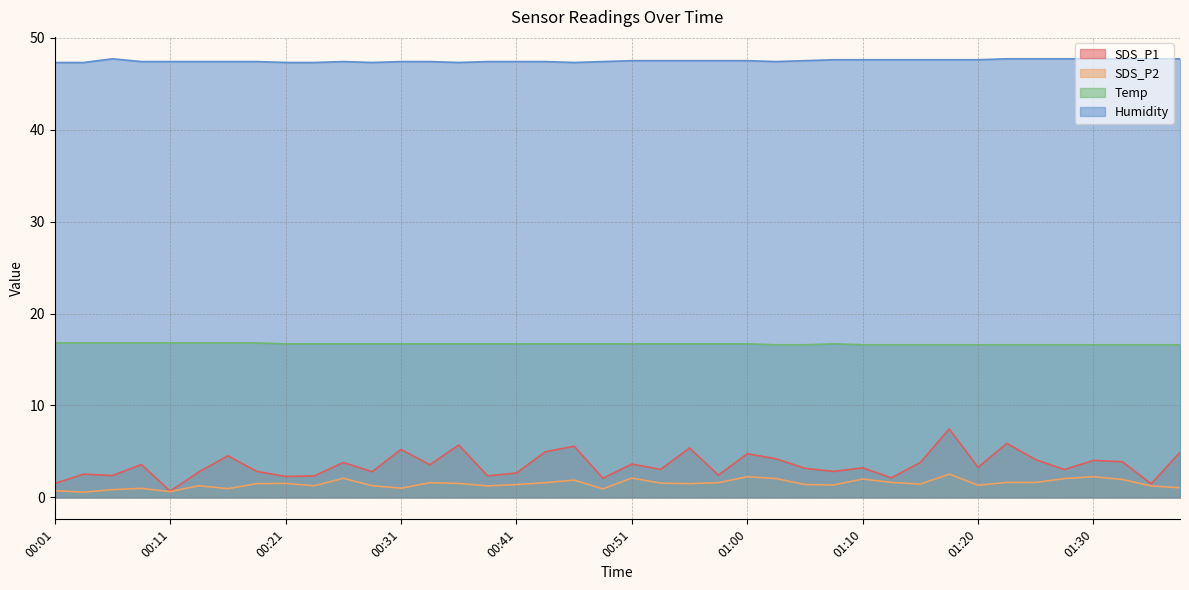

Where is SDS_P2 nearest to the value 1?

00:31